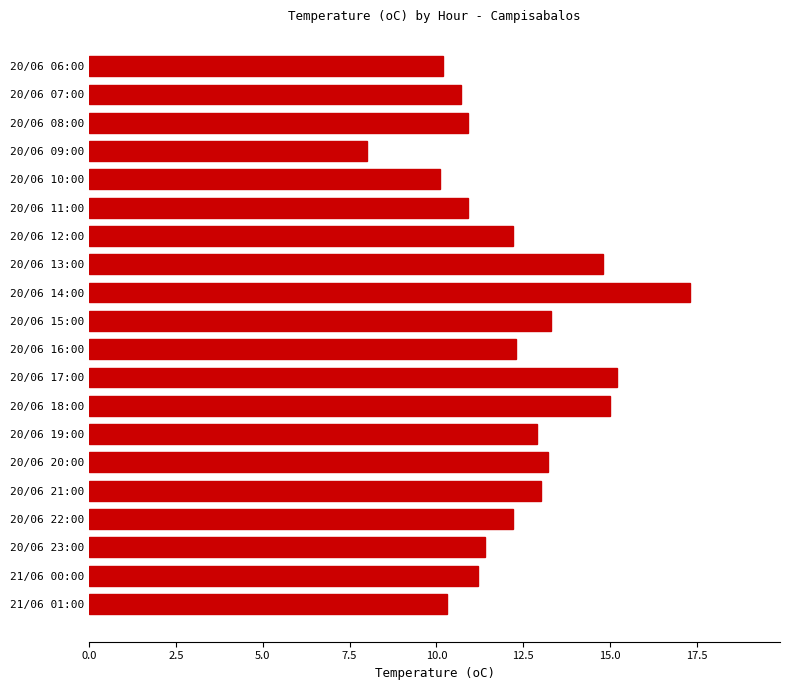

Count the number of categories in the chart.

20